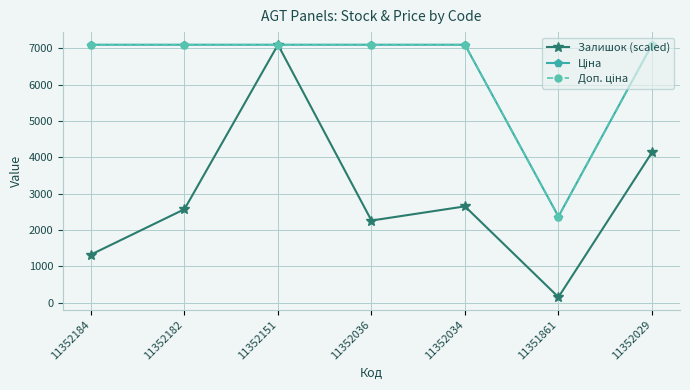

At which category does Залишок (scaled) reach its first local peak?

11352151